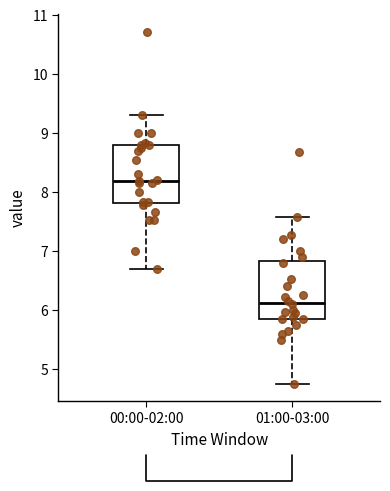

Where does the lower whisker of the box for 00:00-02:00 end on the y-axis? The values are not printed on the chart, so give them approximately, as read against the axis.

6.7